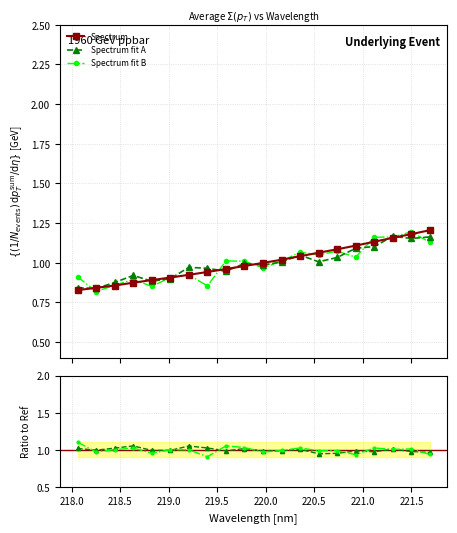

True or false: Spectrum has more than 2 points higher than both neighbors.

False